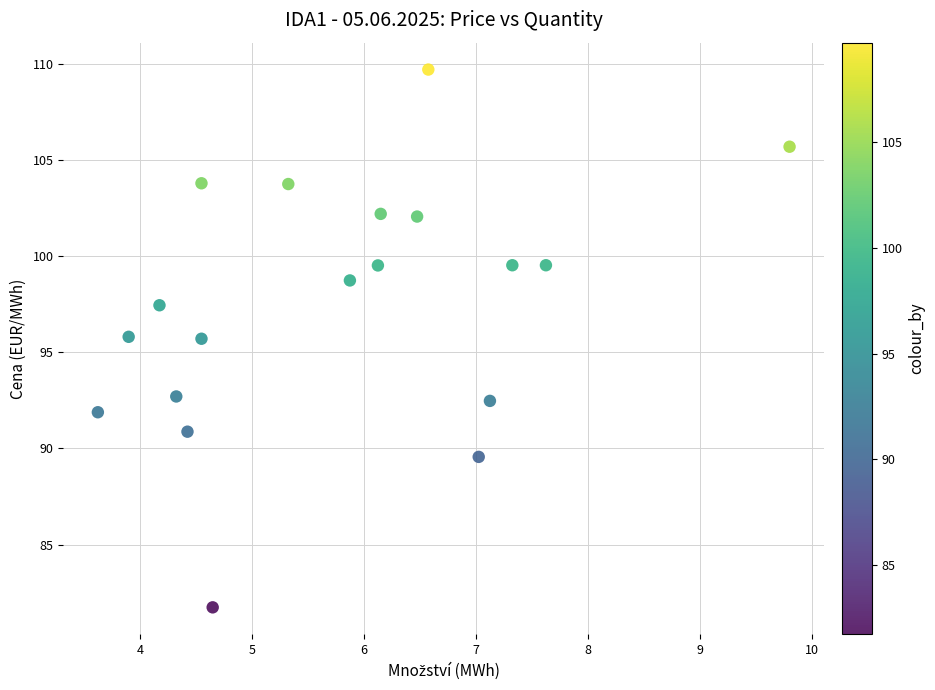

What is the range of X values (max minus min)?

6.2